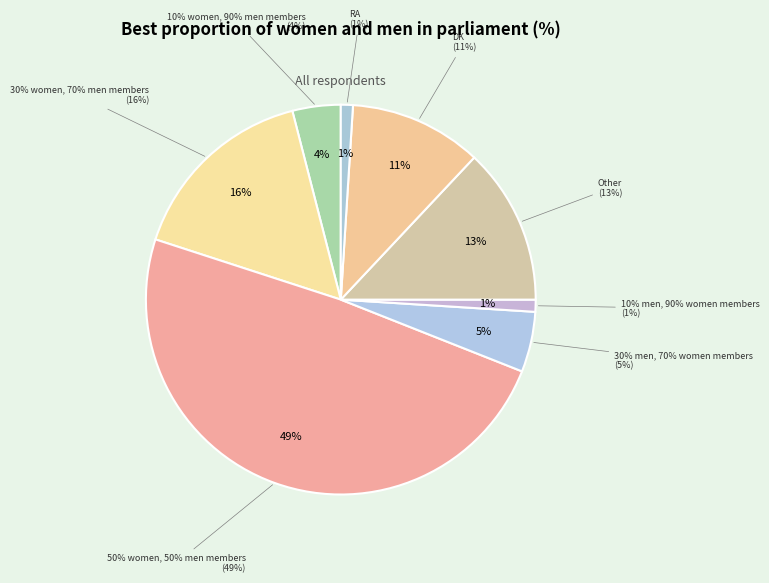

Which category has the smallest portion of the pie?

10% men, 90% women members